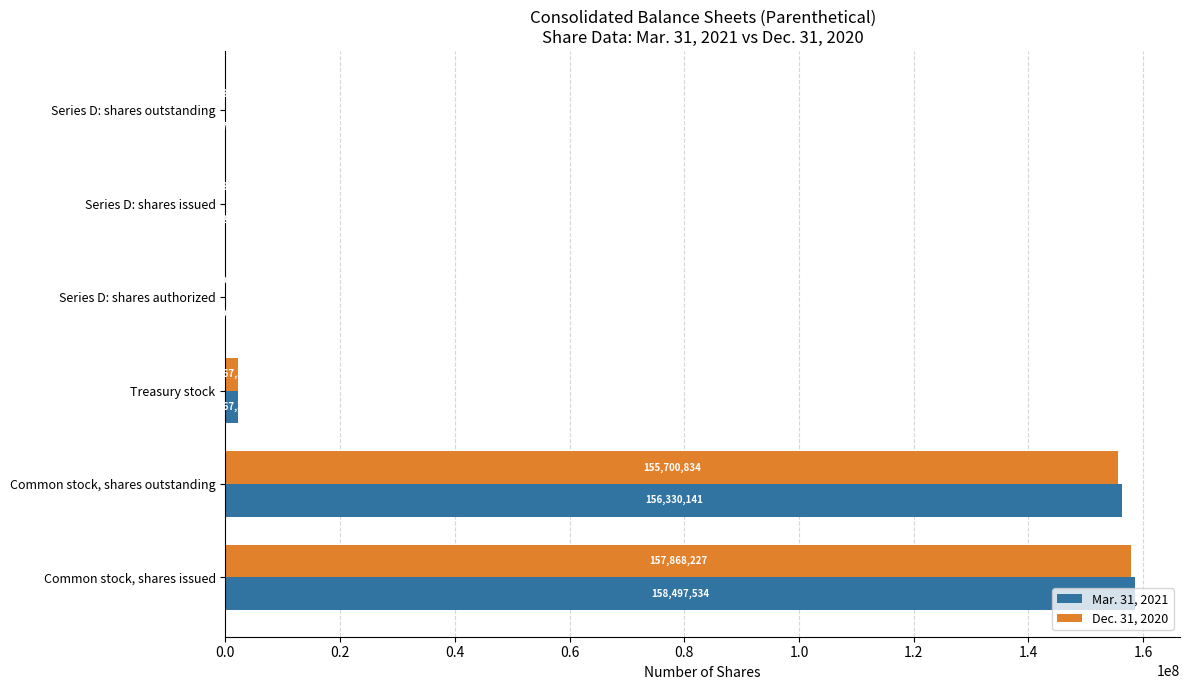

What is the sum of all Dec. 31, 2020 values?

315743220